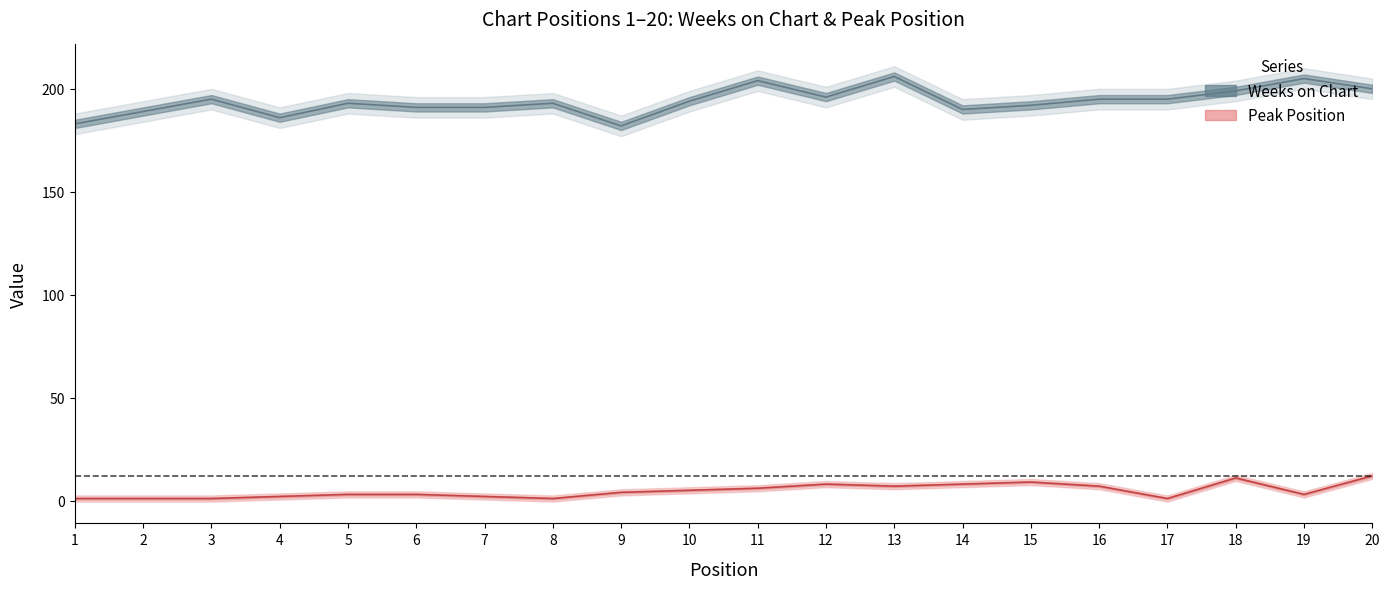

How many interior local peaks does the Peak Position series have?

3